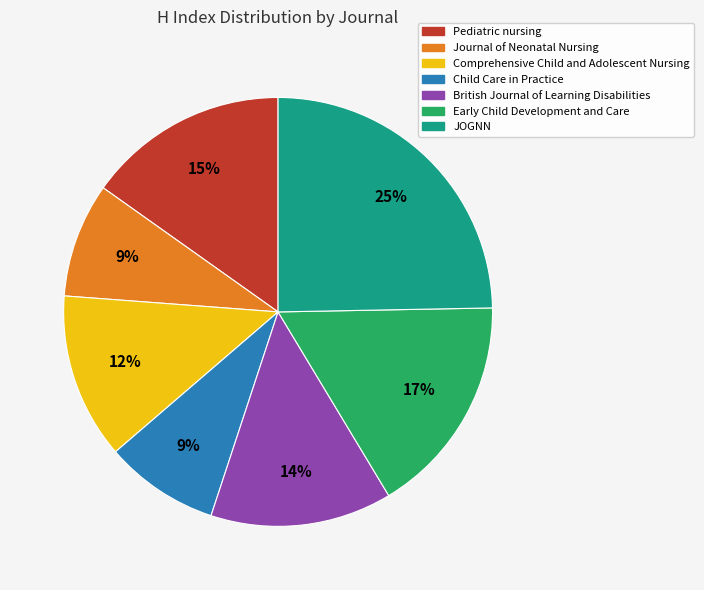

Is it true that Journal of Neonatal Nursing is 9% of the pie?

True